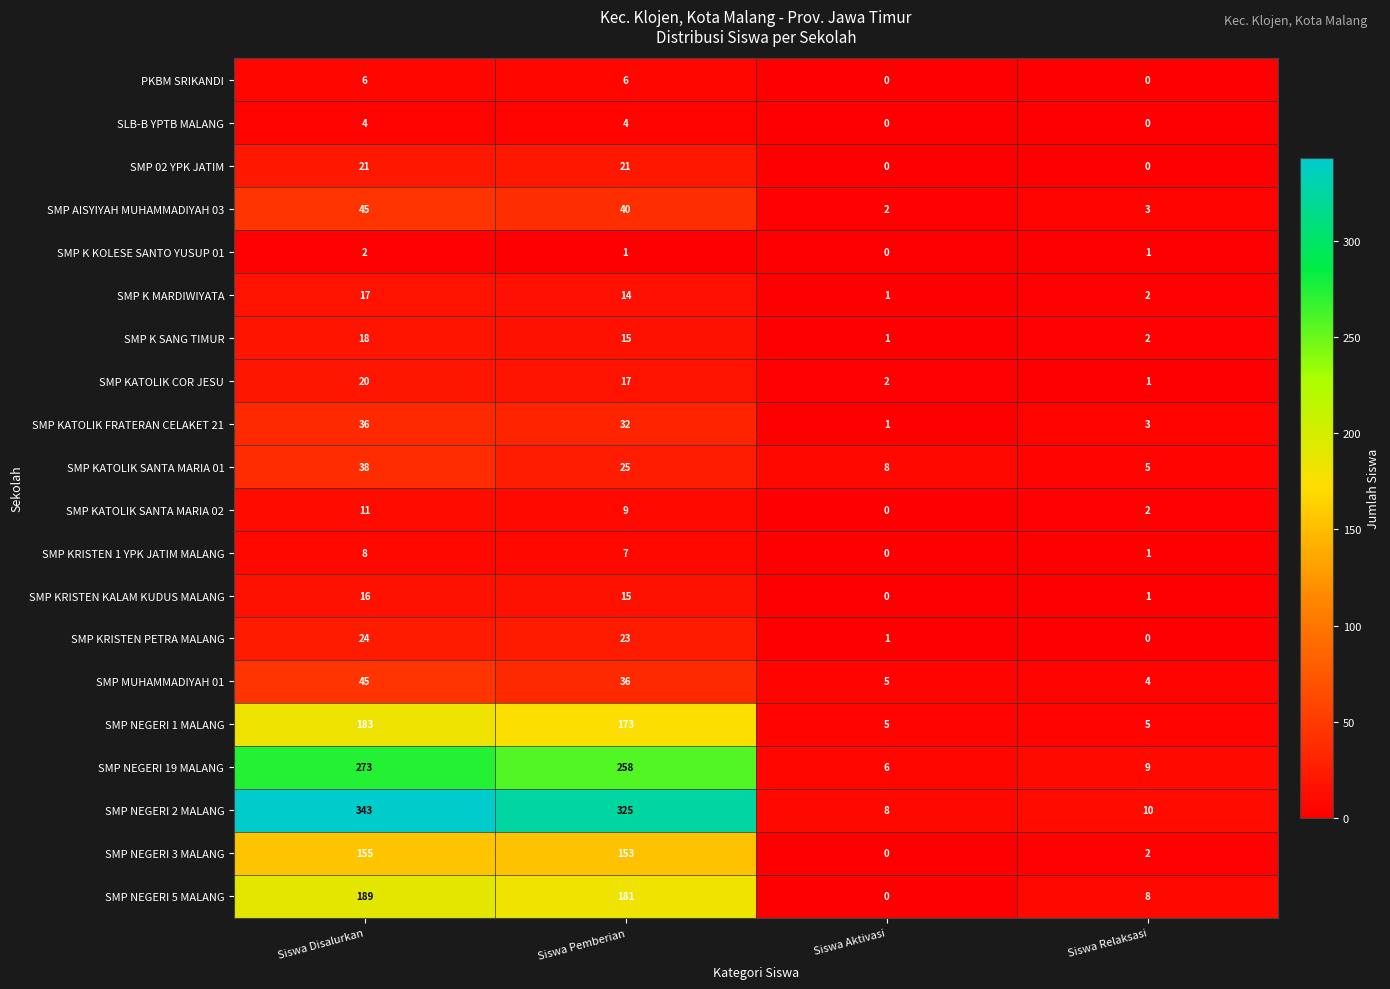

Which series has the largest total across all categories?

SMP NEGERI 2 MALANG